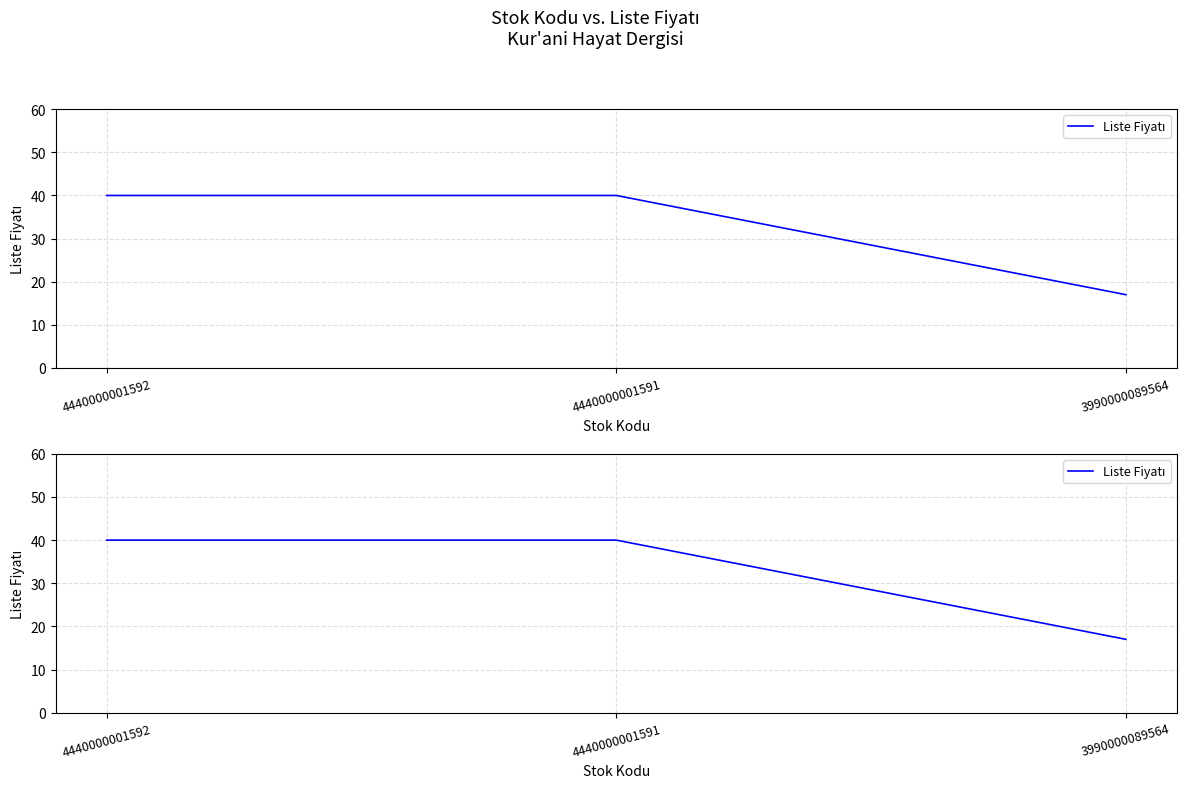

How many lines are shown in the chart?

1